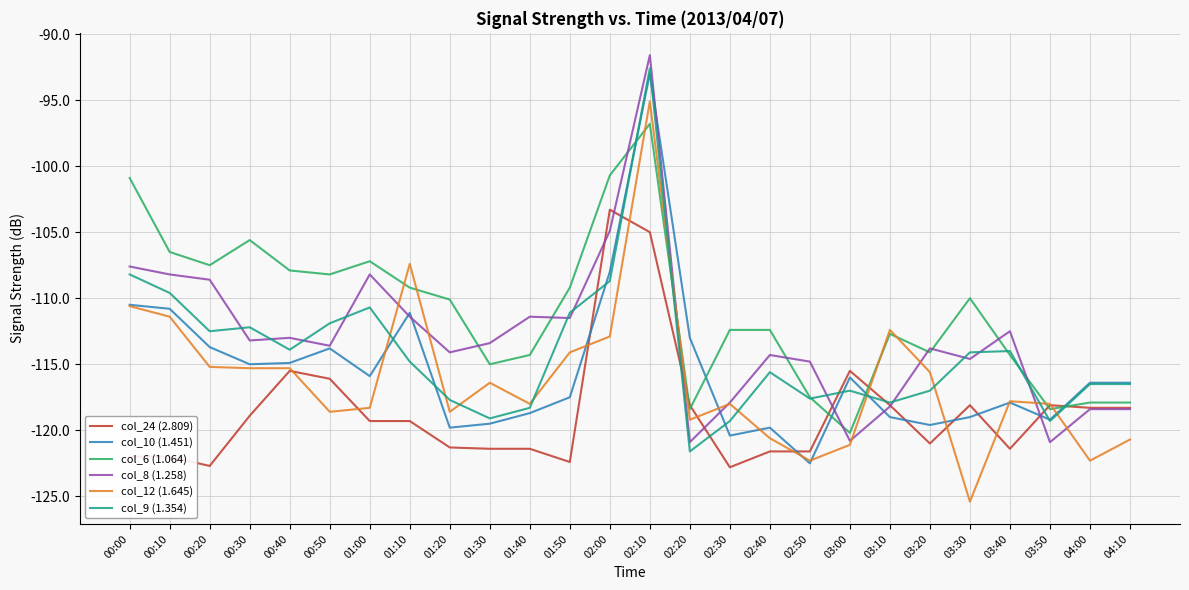

Which series has the largest total across all categories?

col_6 (1.064)